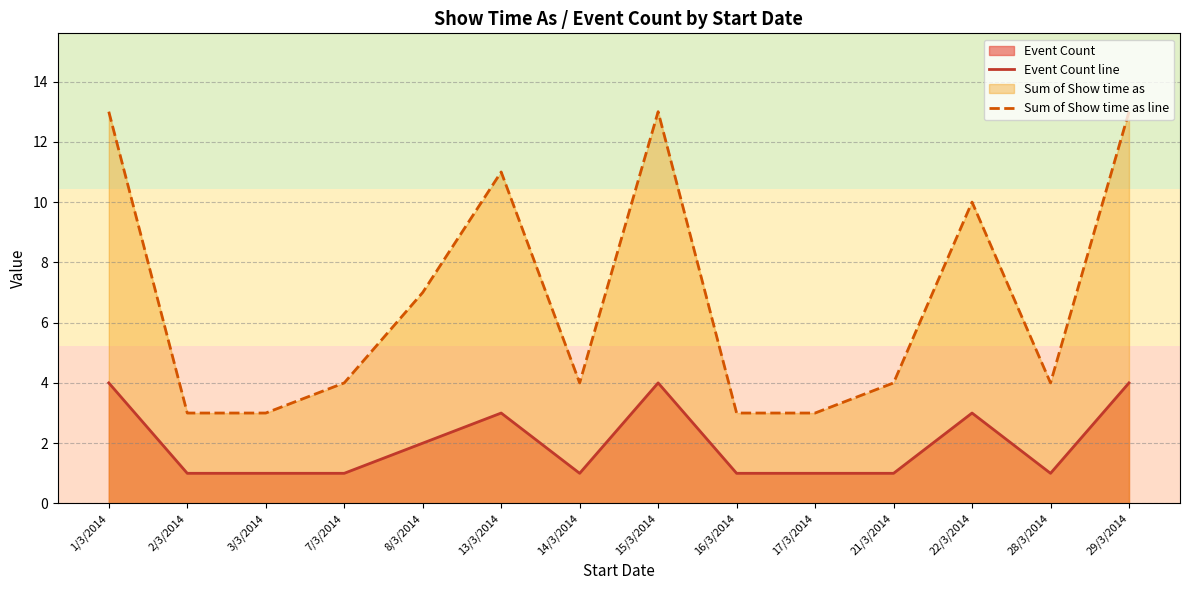

How many categories are shown in the chart?

14